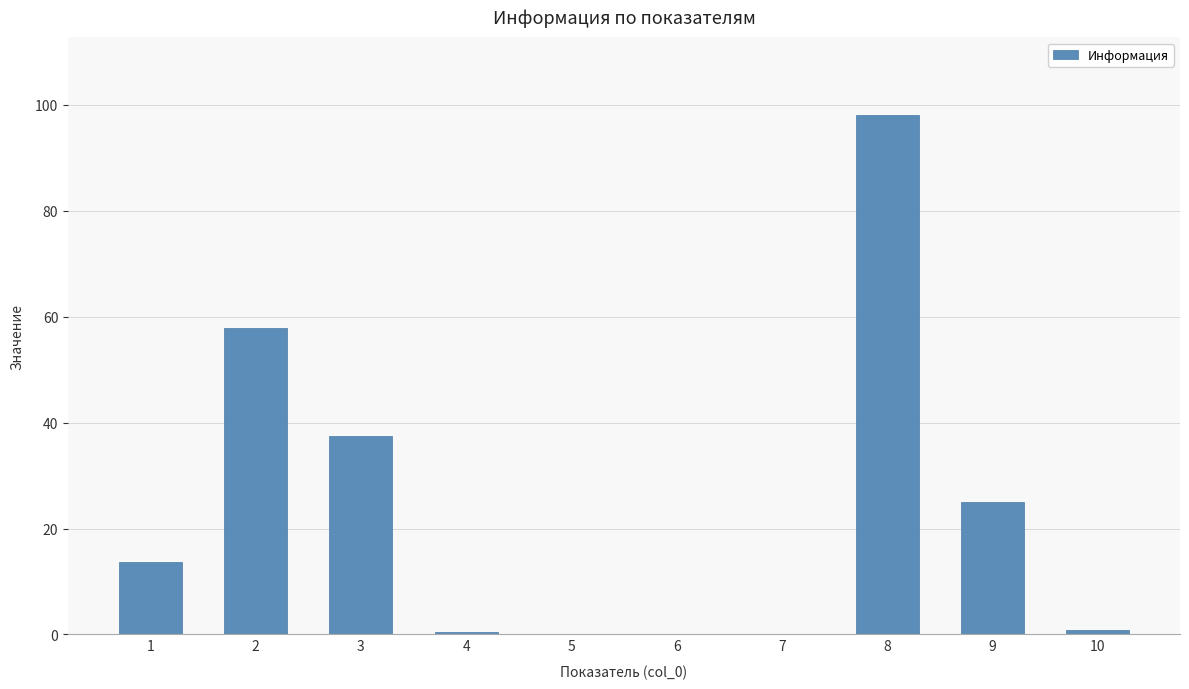

What is the sum of the values at 2 and 10?

58.8